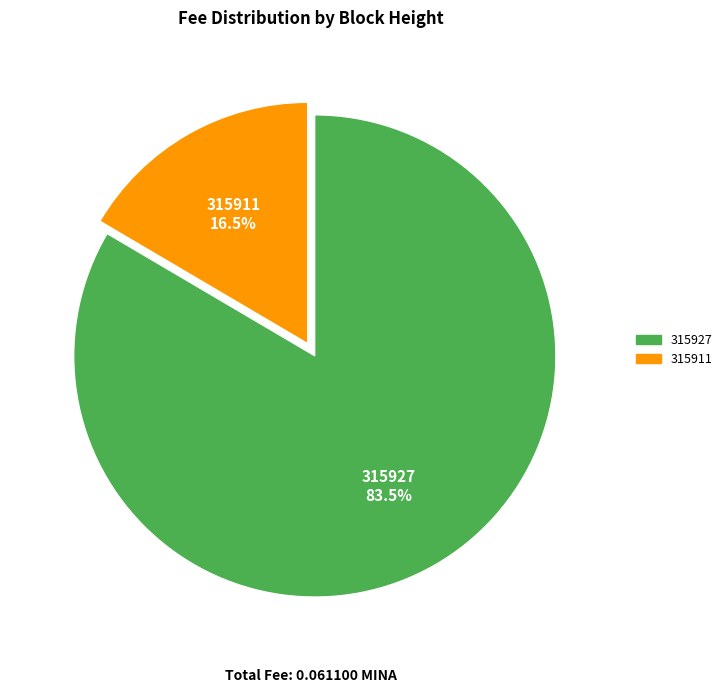

Is there any slice that represents more than half of the pie?

Yes